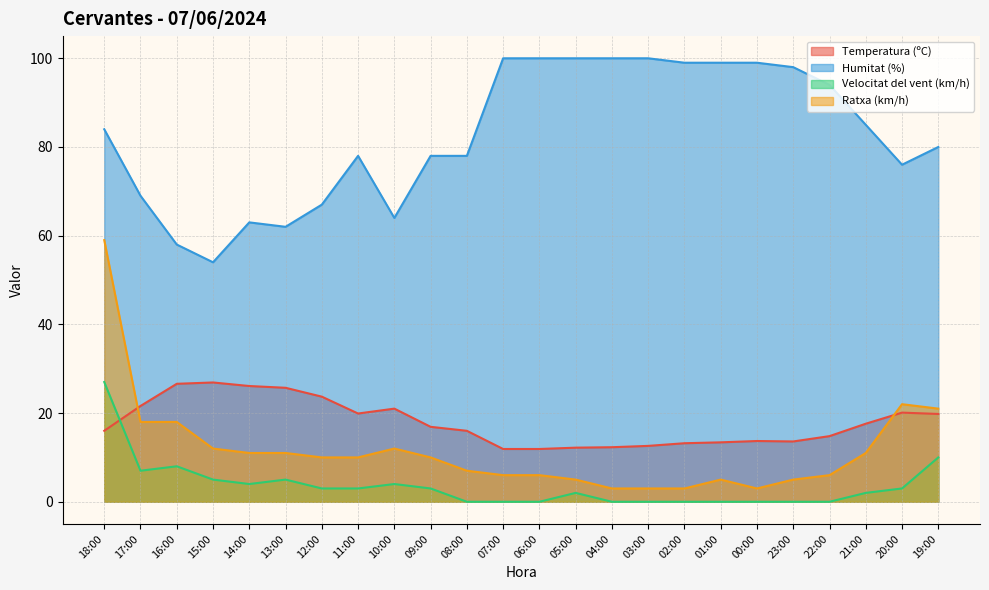

Which series changed the most between 16:00 and 12:00?

Humitat (%)